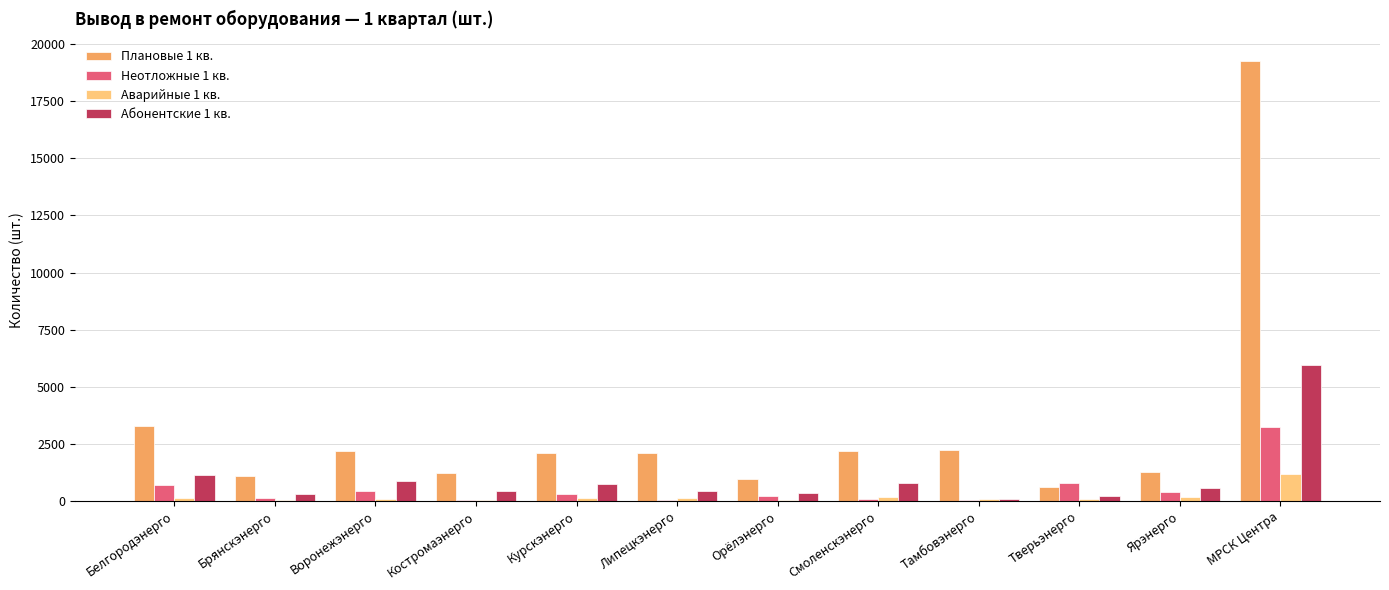

The Неотложные 1 кв. series shows 3229 at МРСК Центра. True or false?

True